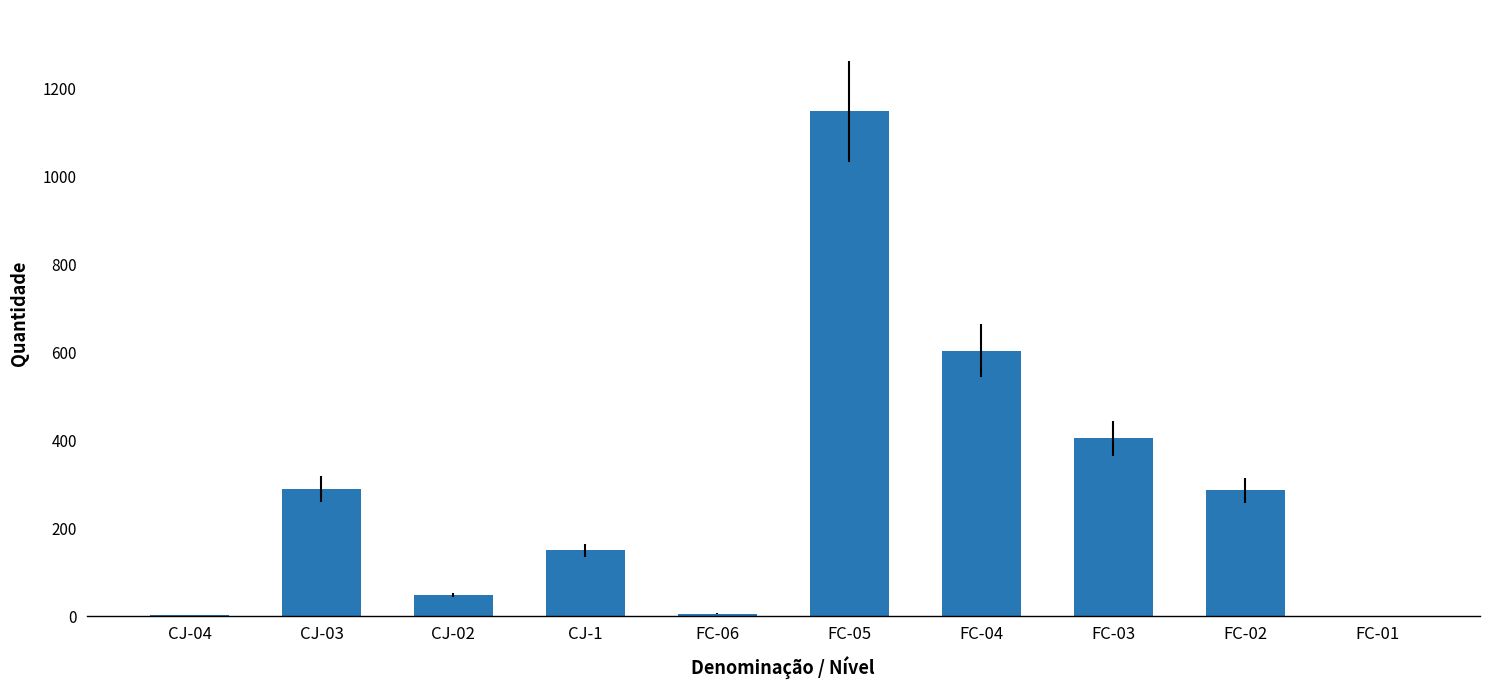

Where does the data first go above 286?

CJ-03